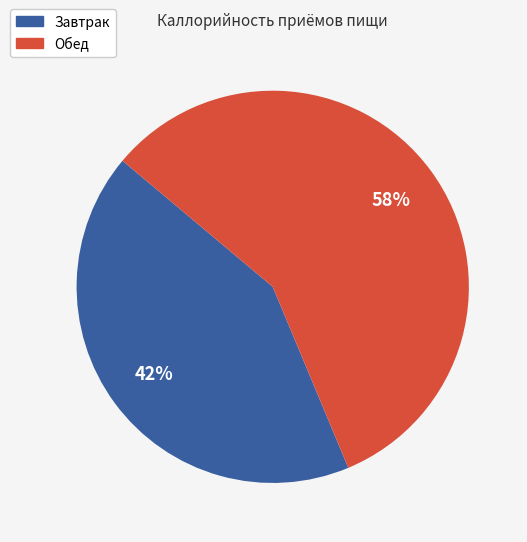

Combined, do Завтрак and Обед account for over 50%?

Yes